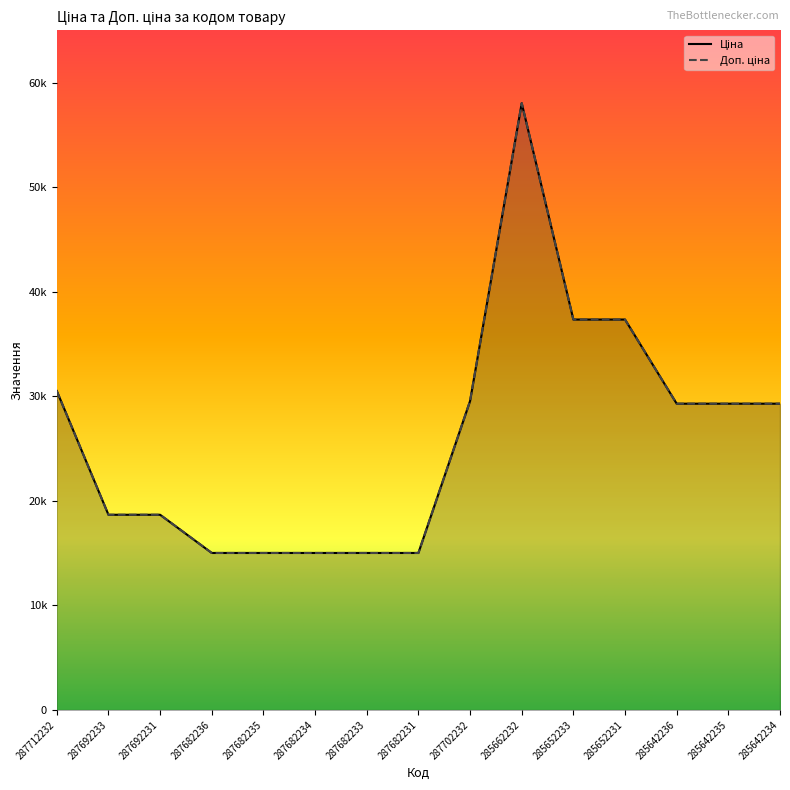

List the labels in order of Доп. ціна value, largest first.

285662232, 285652233, 285652231, 287712232, 287702232, 285642236, 285642235, 285642234, 287692233, 287692231, 287682236, 287682235, 287682234, 287682233, 287682231